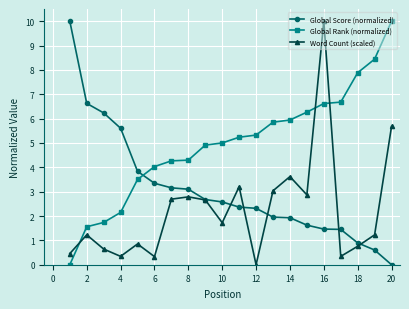

List the series in order of their overall mean, lowest first.

Word Count (scaled), Global Score (normalized), Global Rank (normalized)